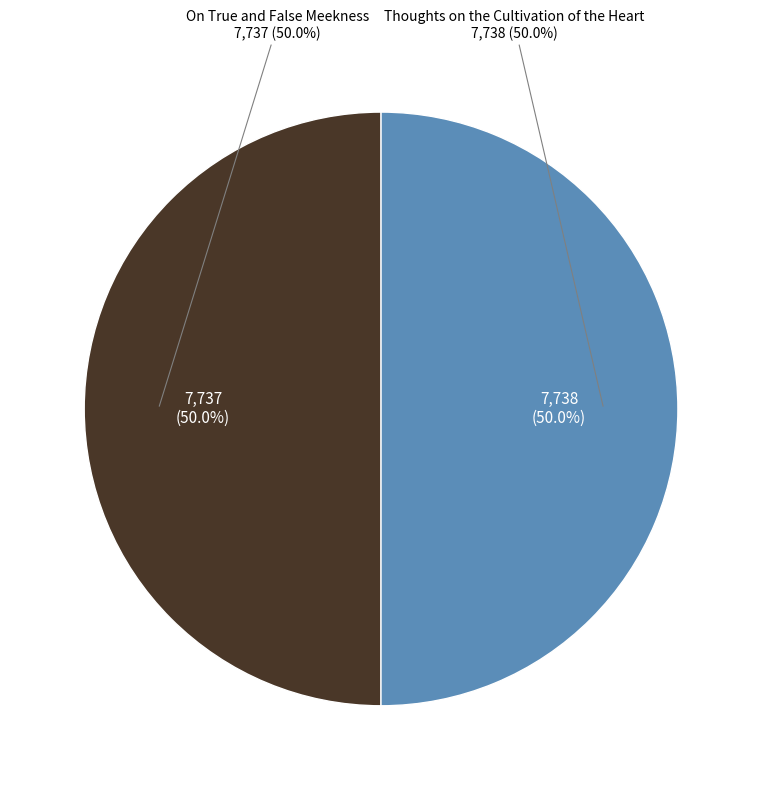

Is the sum of Thoughts on the Cultivation of the Heart and On True and False Meekness greater than half?

Yes